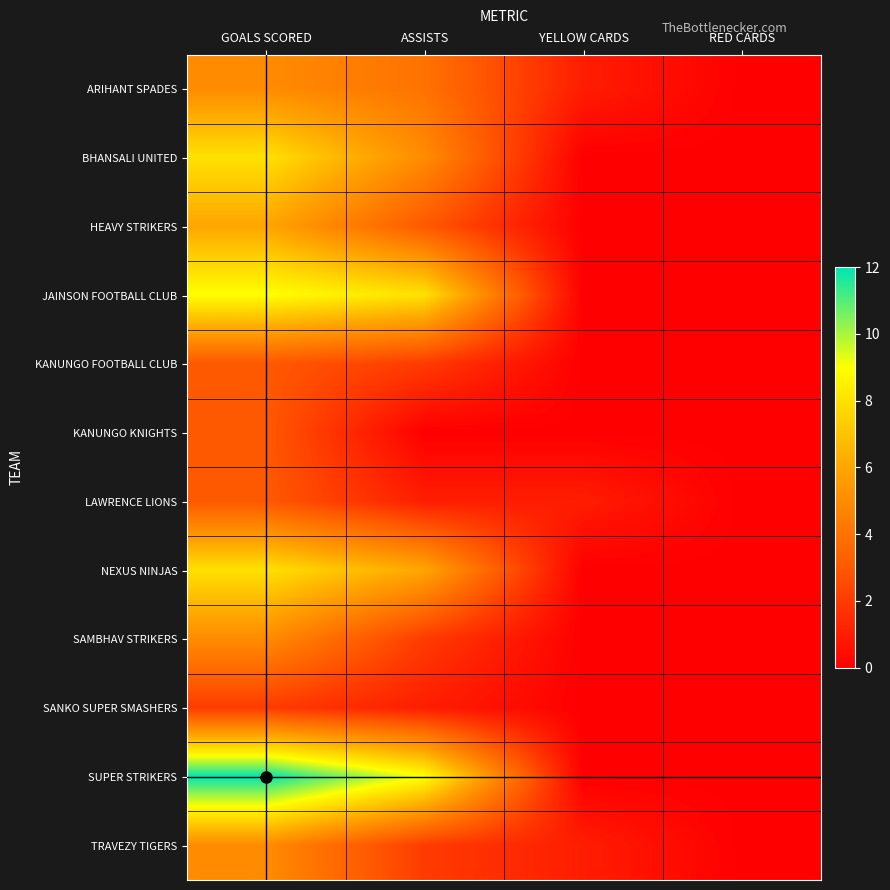

Reading left to right, what are all the values shown in this chart?

ARIHANT SPADES: GOALS SCORED=5	ASSISTS=4	YELLOW CARDS=1	RED CARDS=0
BHANSALI UNITED: GOALS SCORED=8	ASSISTS=5	YELLOW CARDS=0	RED CARDS=0
HEAVY STRIKERS: GOALS SCORED=6	ASSISTS=3	YELLOW CARDS=0	RED CARDS=0
JAINSON FOOTBALL CLUB: GOALS SCORED=9	ASSISTS=8	YELLOW CARDS=0	RED CARDS=0
KANUNGO FOOTBALL CLUB: GOALS SCORED=3	ASSISTS=2	YELLOW CARDS=0	RED CARDS=0
KANUNGO KNIGHTS: GOALS SCORED=3	ASSISTS=0	YELLOW CARDS=0	RED CARDS=0
LAWRENCE LIONS: GOALS SCORED=3	ASSISTS=1	YELLOW CARDS=1	RED CARDS=0
NEXUS NINJAS: GOALS SCORED=8	ASSISTS=6	YELLOW CARDS=0	RED CARDS=0
SAMBHAV STRIKERS: GOALS SCORED=5	ASSISTS=2	YELLOW CARDS=0	RED CARDS=0
SANKO SUPER SMASHERS: GOALS SCORED=2	ASSISTS=1	YELLOW CARDS=0	RED CARDS=0
SUPER STRIKERS: GOALS SCORED=12	ASSISTS=9	YELLOW CARDS=0	RED CARDS=0
TRAVEZY TIGERS: GOALS SCORED=5	ASSISTS=2	YELLOW CARDS=1	RED CARDS=0